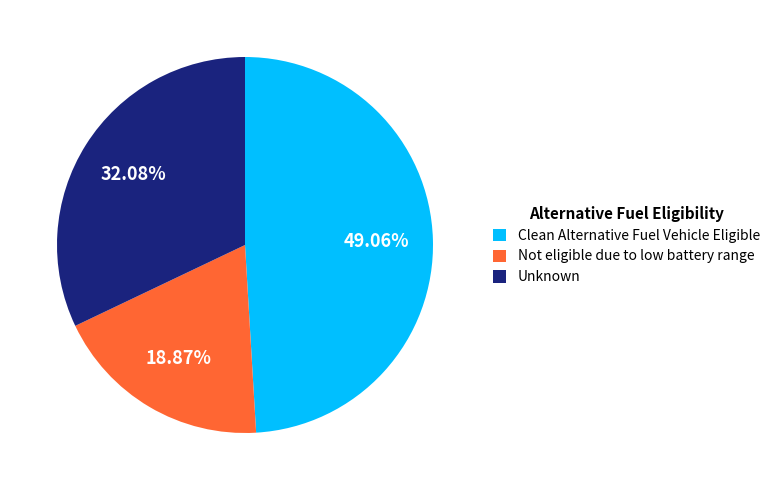

Count the number of slices in the pie.

3